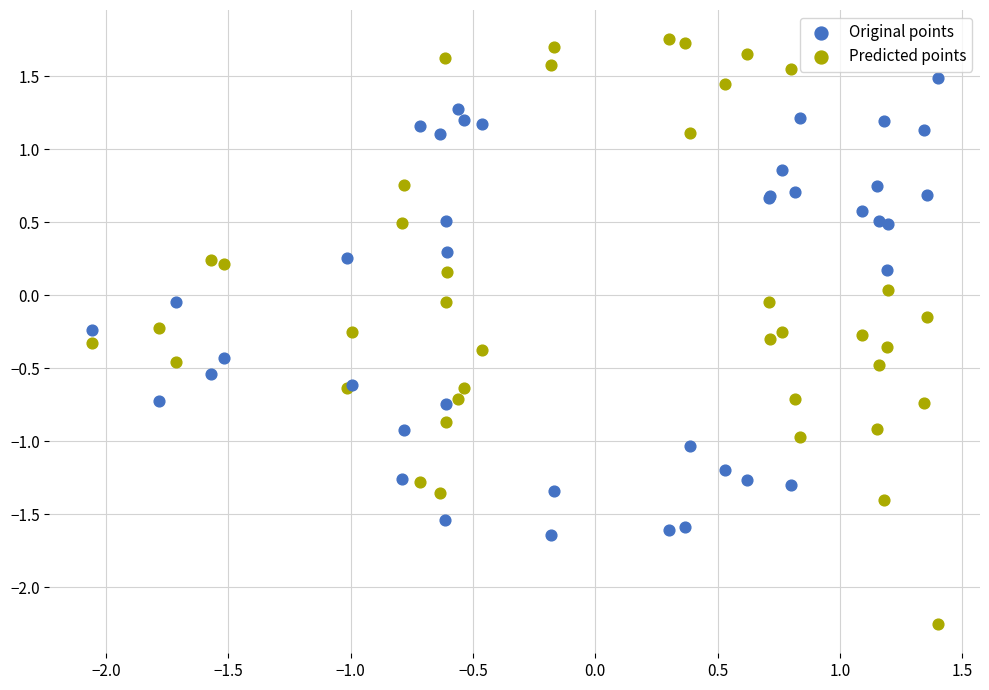

Which series reaches the minimum Y coordinate?

Predicted points